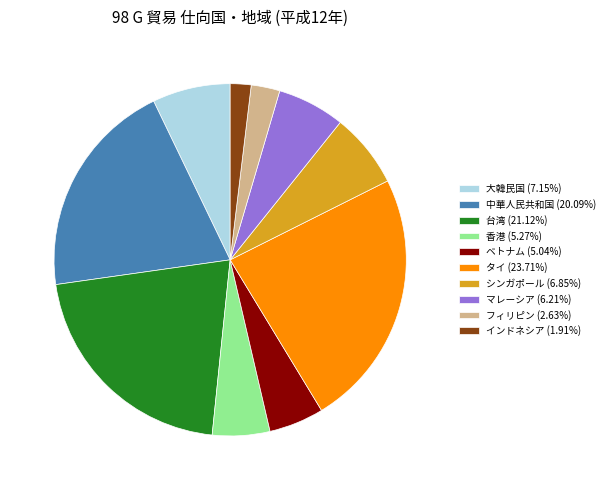

Do 台湾 (21.12%) and インドネシア (1.91%) together represent more than half of the pie?

No